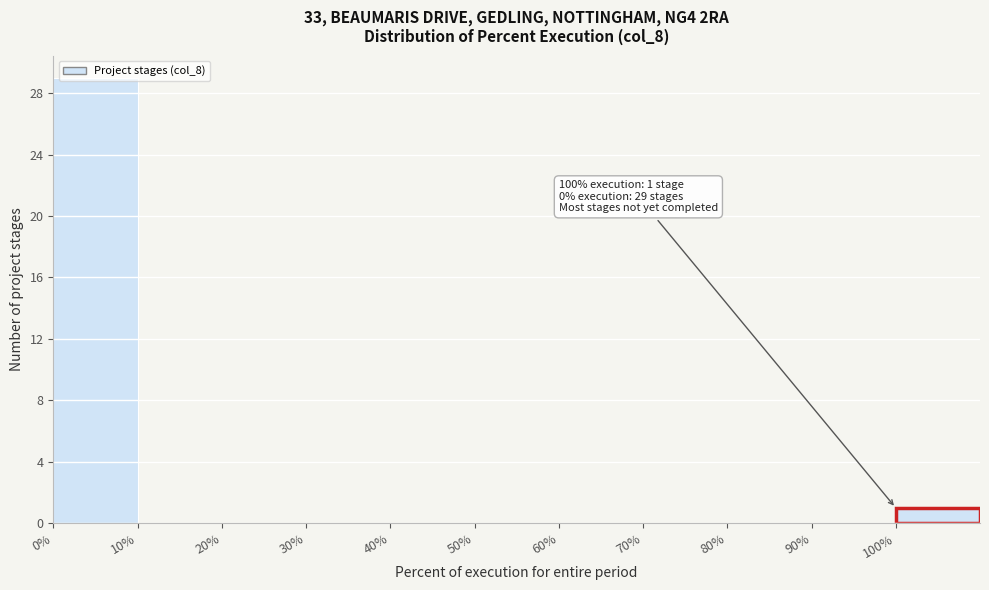

Over which range of the x-axis is the bar tallest?

0 to 10